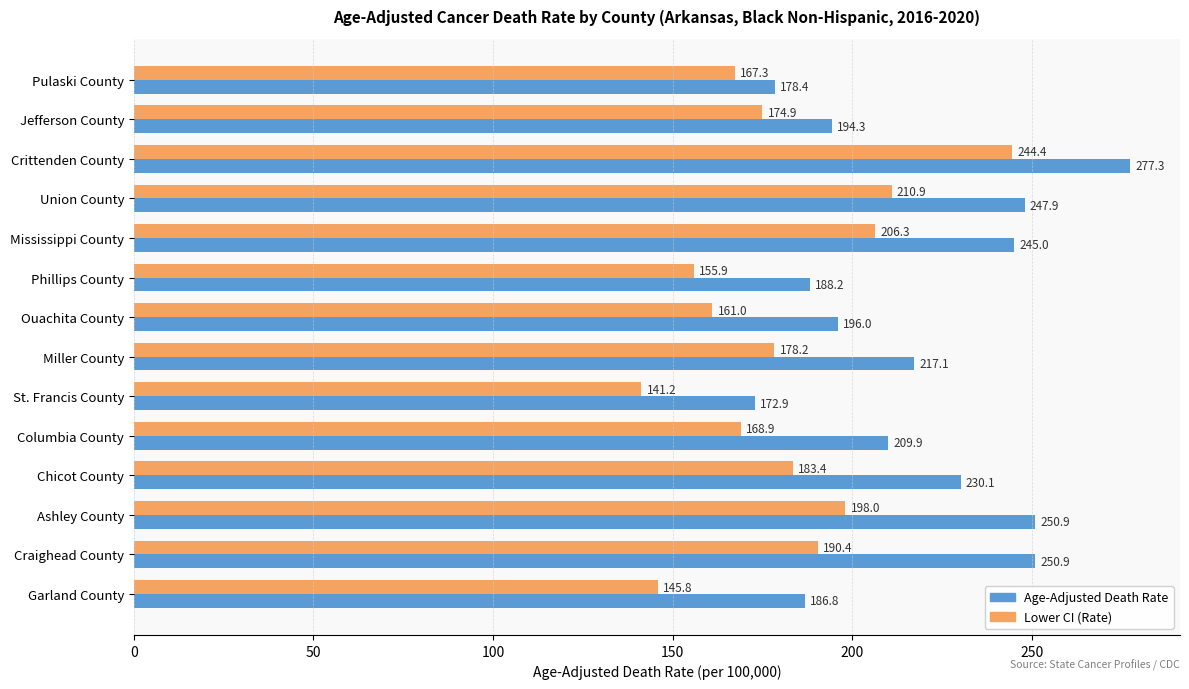

How many data points does each series have?

14